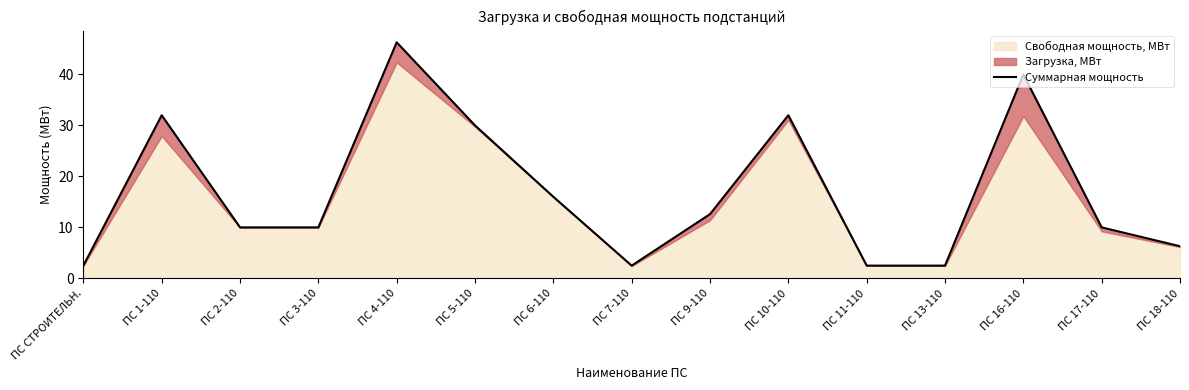

How many lines are shown in the chart?

1